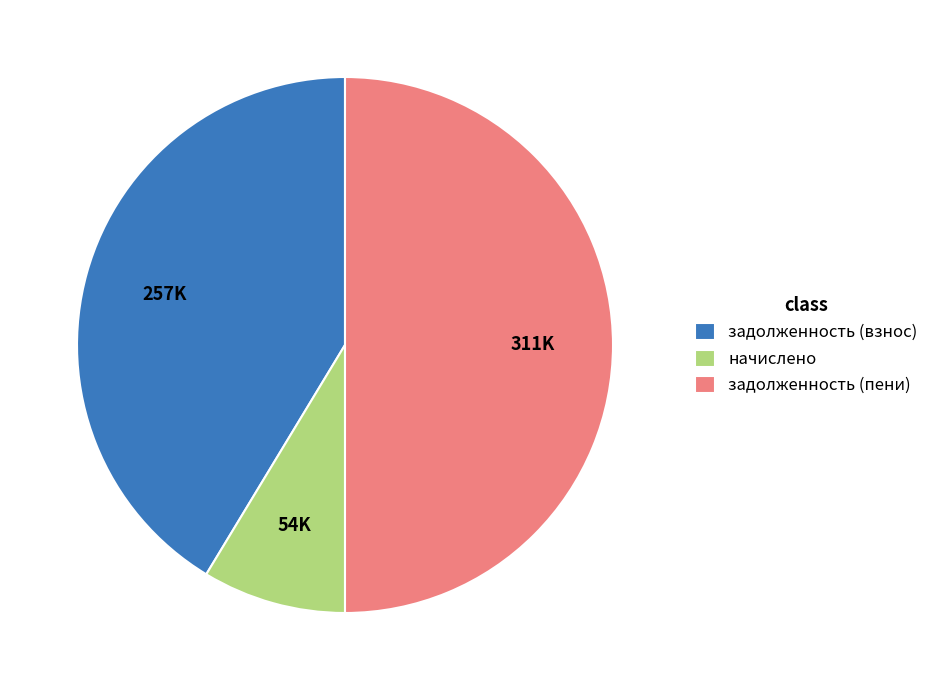

True or false: задолженность (пени) accounts for 60% of the total.

False